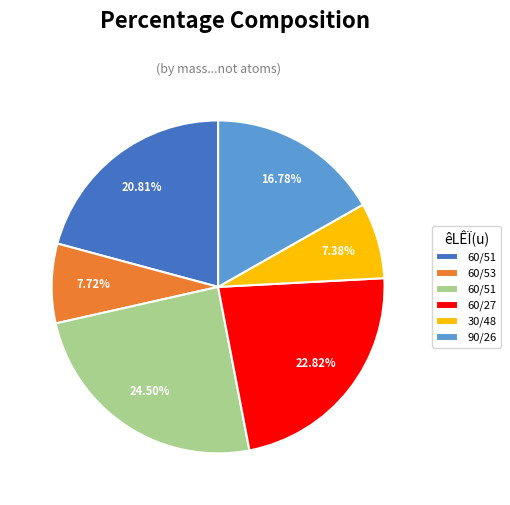

Does any single category account for the majority?

No